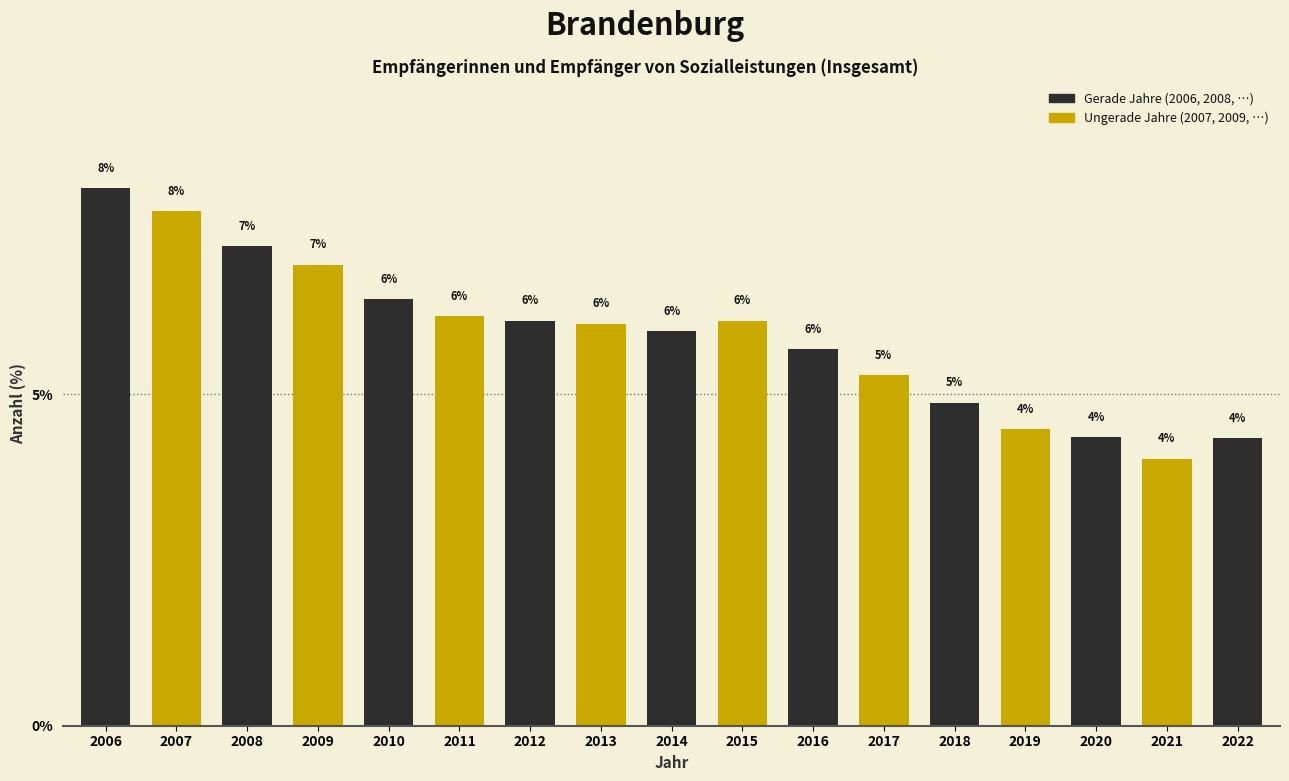

What is the greatest value displayed?

8.1